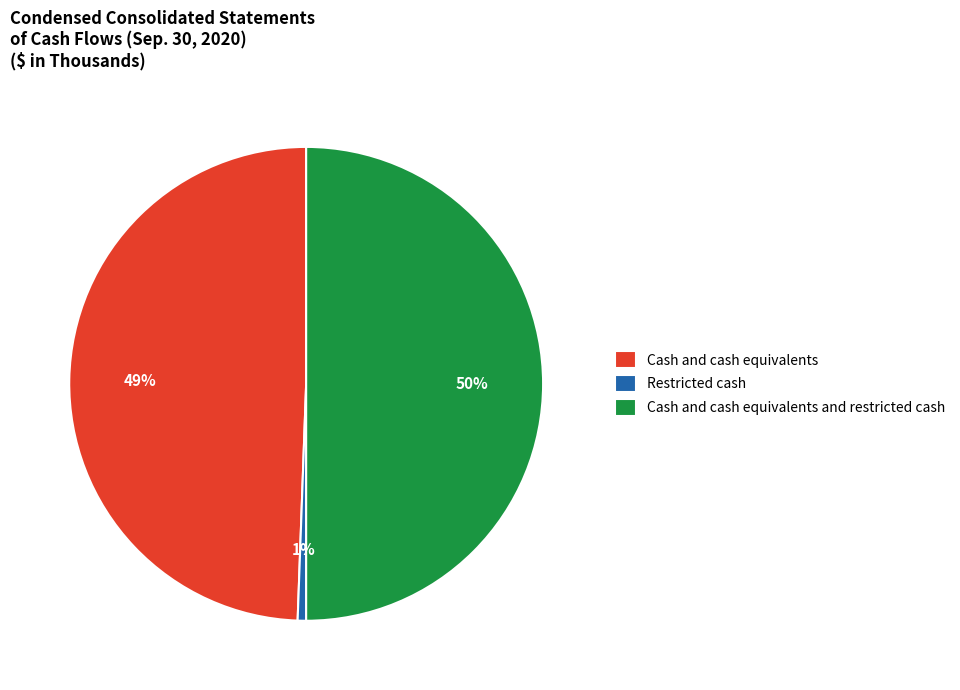

To the nearest percent, what is the combined percentage of Restricted cash and Cash and cash equivalents?

50%